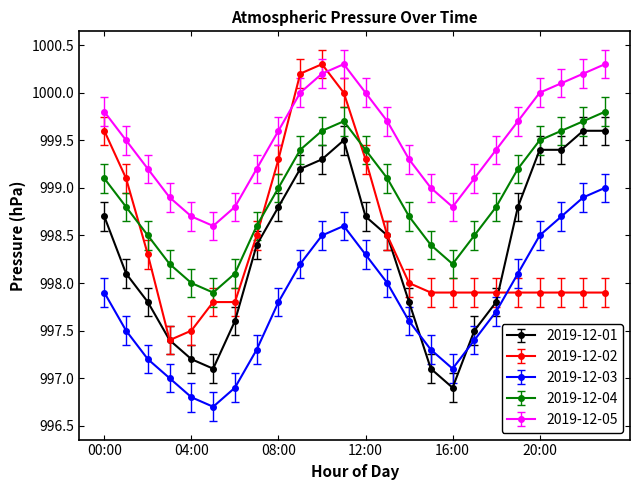

Which series has the largest total across all categories?

2019-12-05